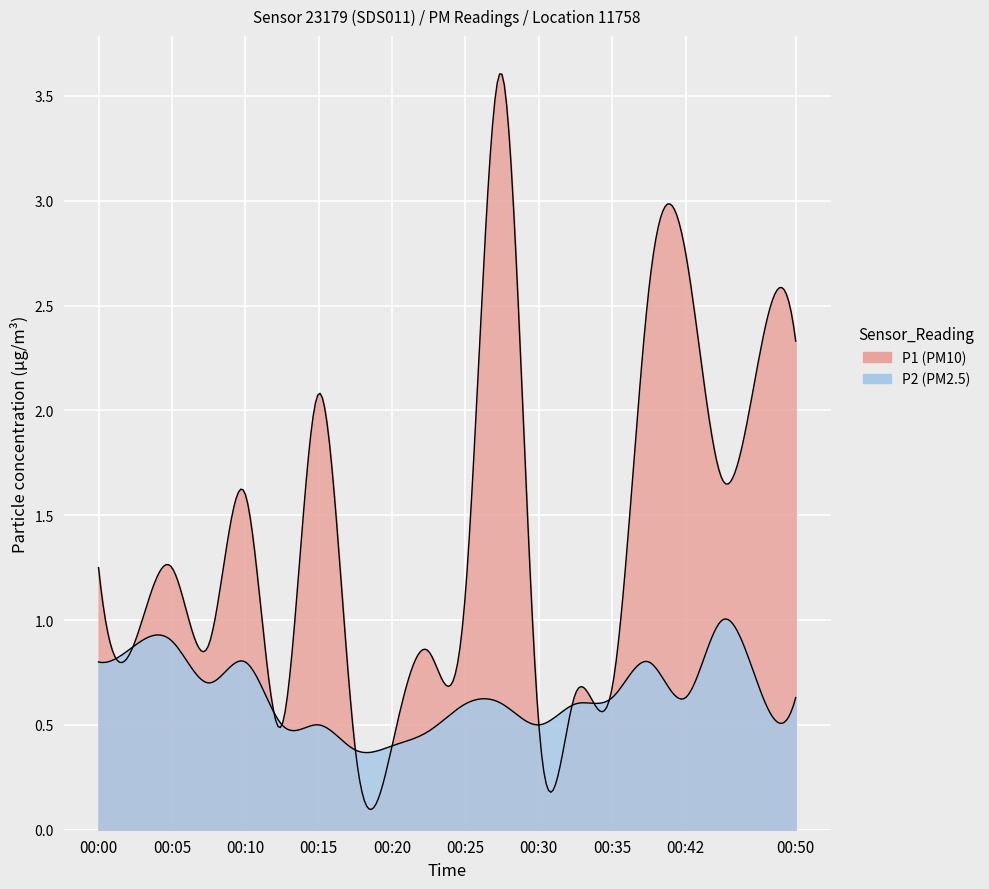

What is the sum of the P2 values at 00:50 and 00:42?

1.3